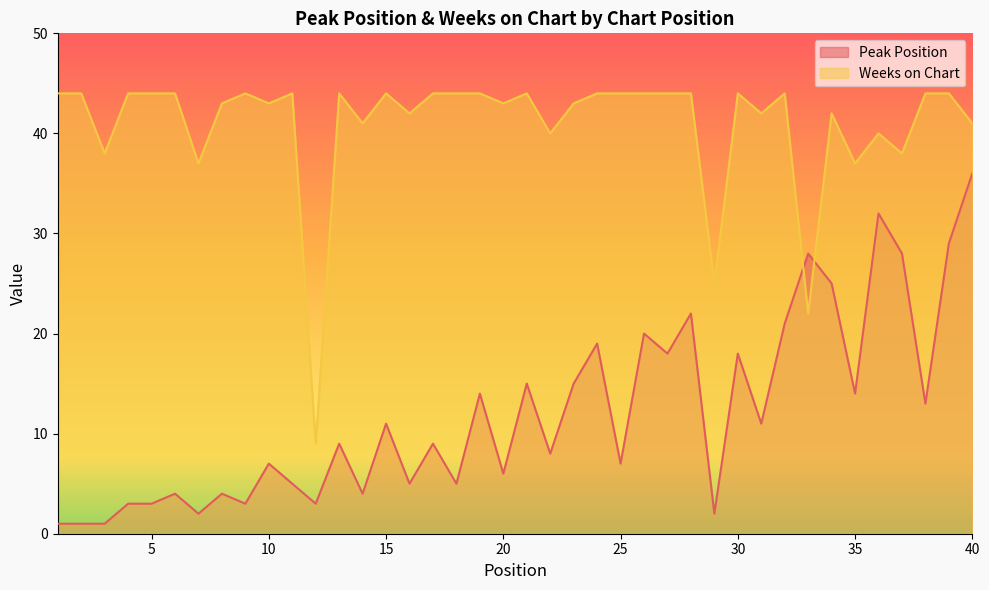

What are all the series names shown in the legend?

Peak Position, Weeks on Chart